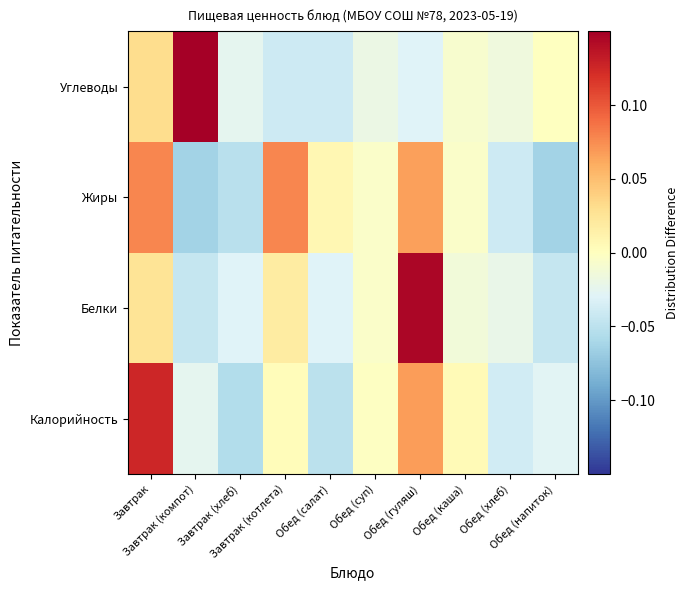

Reading right to left, transcribe all the data shown in this chart.

Калорийность: Обед (напиток)=-0.0	Обед (хлеб)=-0.0	Обед (каша)=0.0	Обед (гуляш)=0.1	Обед (суп)=-0.0	Обед (салат)=-0.1	Завтрак (котлета)=0.0	Завтрак (хлеб)=-0.1	Завтрак (компот)=-0.0	Завтрак=0.1
Белки: Обед (напиток)=-0.0	Обед (хлеб)=-0.0	Обед (каша)=-0.0	Обед (гуляш)=0.1	Обед (суп)=-0.0	Обед (салат)=-0.0	Завтрак (котлета)=0.0	Завтрак (хлеб)=-0.0	Завтрак (компот)=-0.0	Завтрак=0.0
Жиры: Обед (напиток)=-0.1	Обед (хлеб)=-0.0	Обед (каша)=-0.0	Обед (гуляш)=0.1	Обед (суп)=-0.0	Обед (салат)=0.0	Завтрак (котлета)=0.1	Завтрак (хлеб)=-0.1	Завтрак (компот)=-0.1	Завтрак=0.1
Углеводы: Обед (напиток)=-0.0	Обед (хлеб)=-0.0	Обед (каша)=-0.0	Обед (гуляш)=-0.0	Обед (суп)=-0.0	Обед (салат)=-0.0	Завтрак (котлета)=-0.0	Завтрак (хлеб)=-0.0	Завтрак (компот)=0.1	Завтрак=0.0